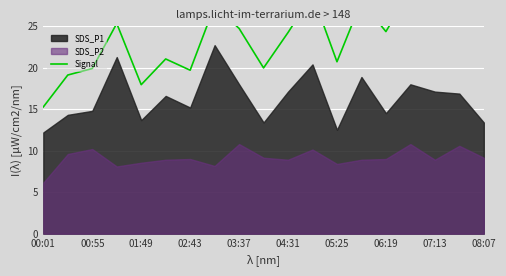

The chart shows a value of 41.3 at 06:19. True or false?

False